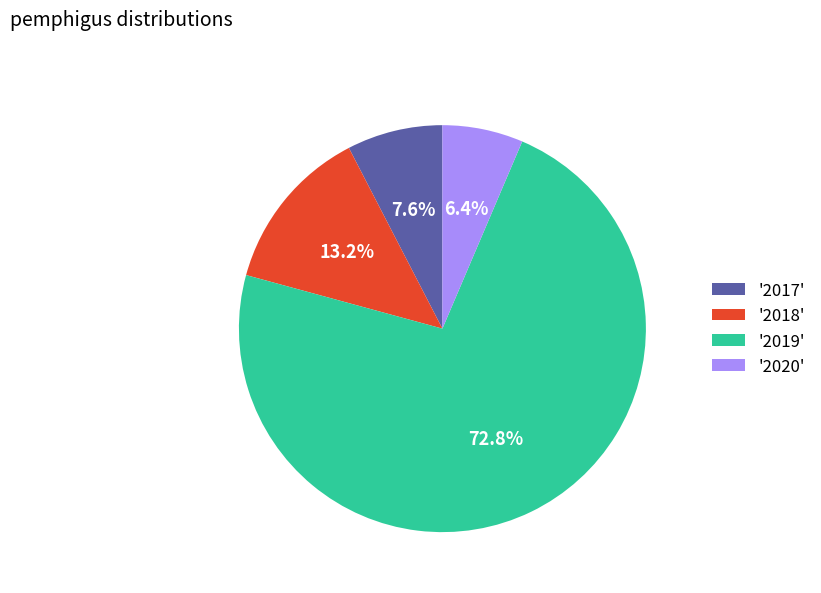

Does '2018' account for over 50% of the chart?

No